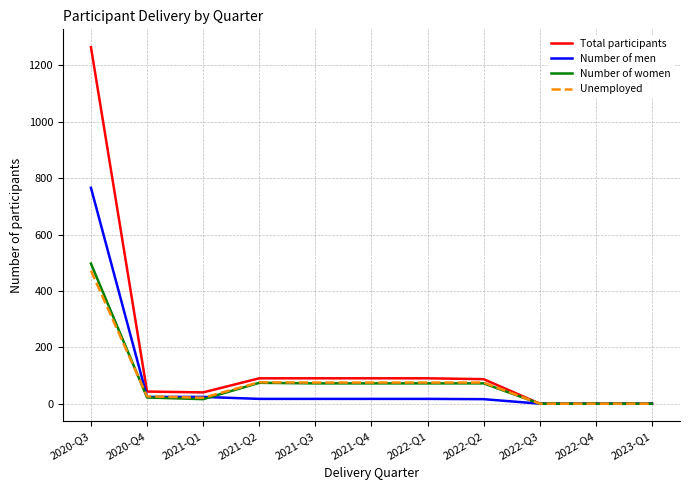

The value of Unemployed at 2020-Q3 is 159. True or false?

False